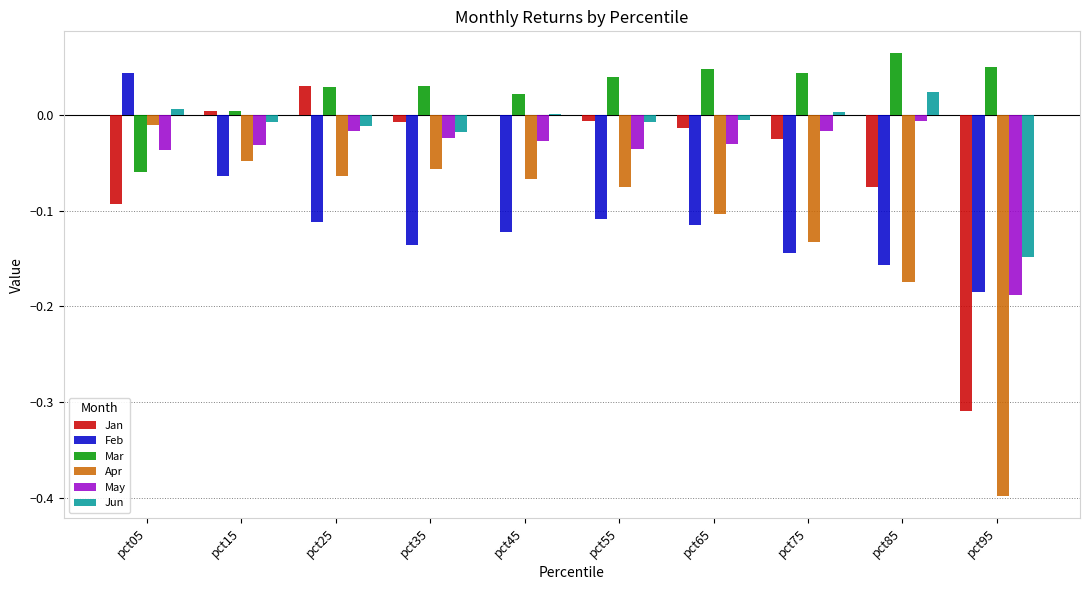

True or false: Apr has a value of -0.1 at pct65.

True